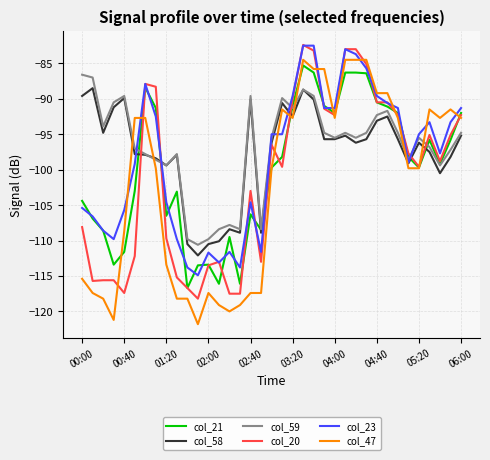

What is the greatest value displayed?

-82.4